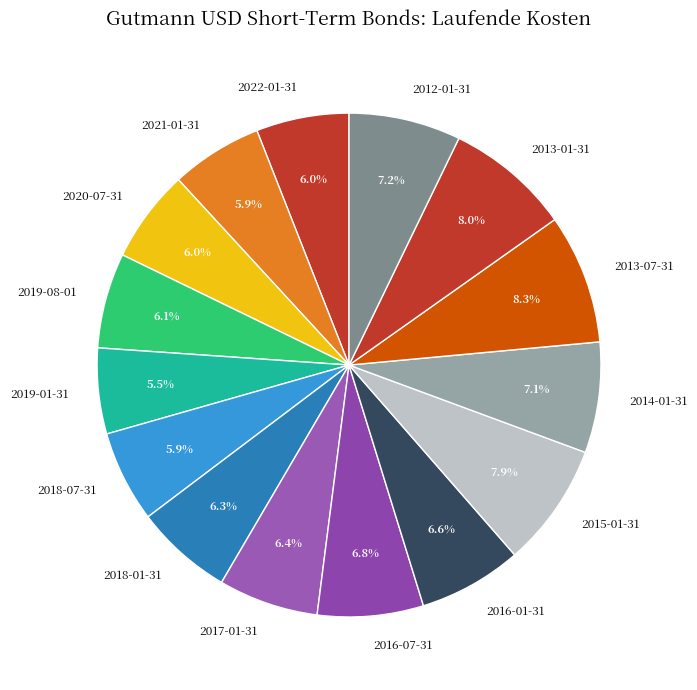

How much of the chart is everything except 2016-01-31?

93.4%